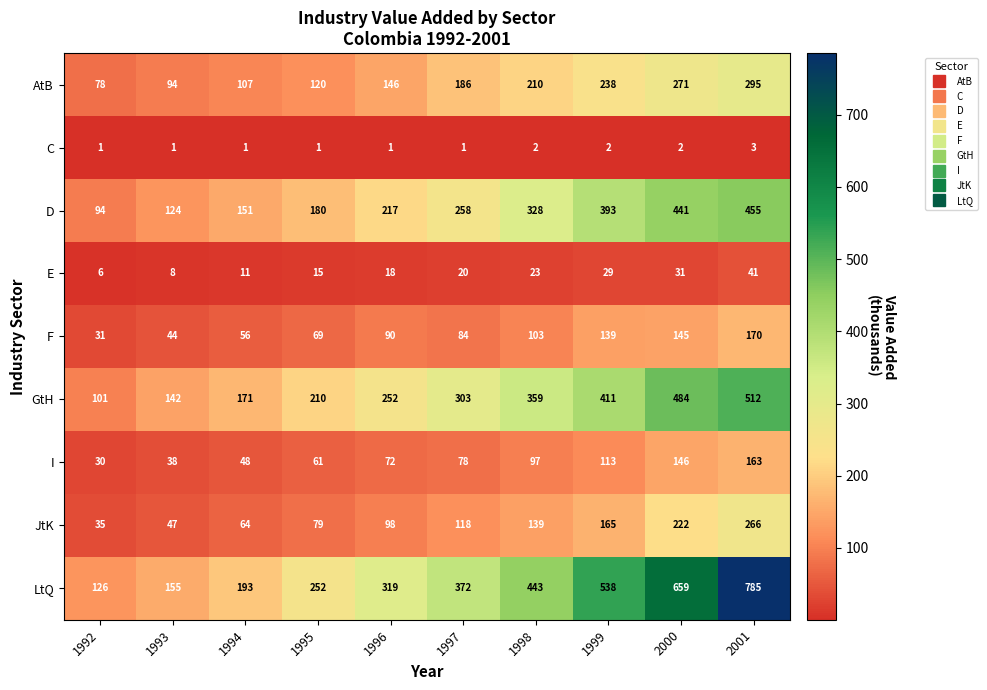

Which series changed the most between 1998 and 2000?

LtQ